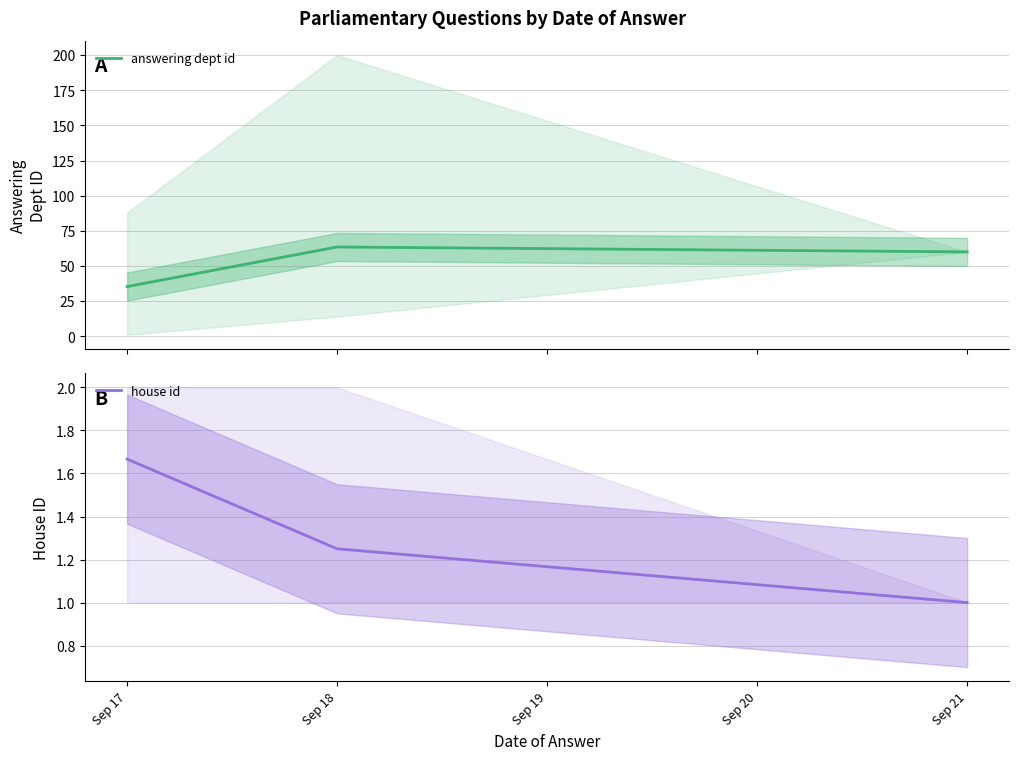

What is the maximum value for answering dept id?

63.5